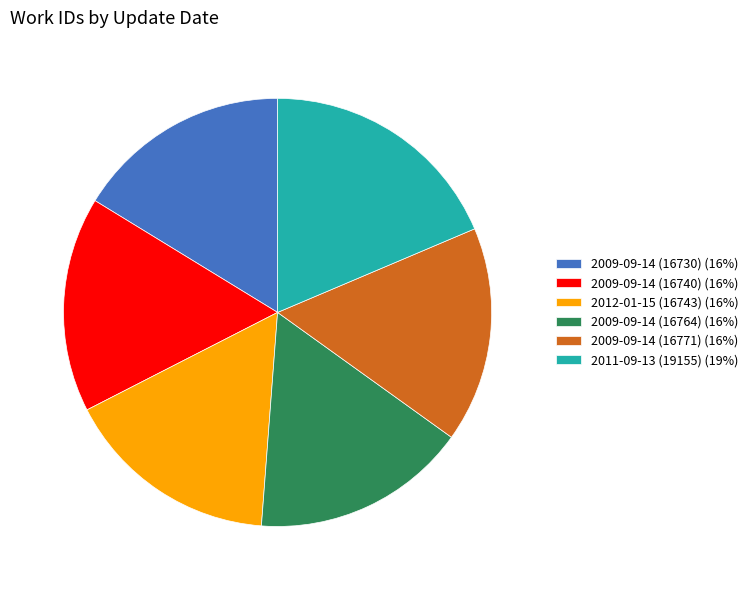

Does any single category account for the majority?

No